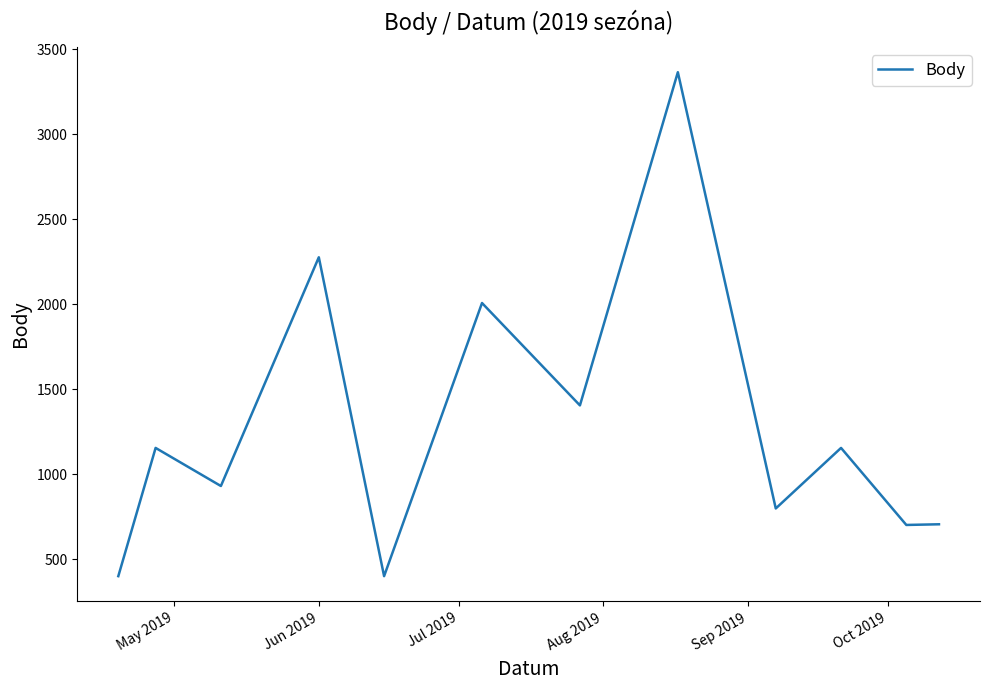

What is the difference between the maximum and minimum values?

2963